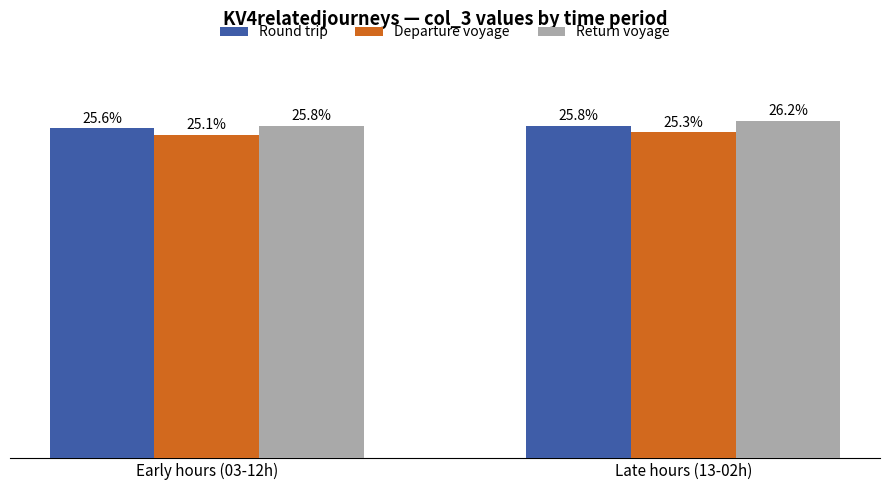

At which category does the chart reach its peak across all series?

Late hours (13-02h)